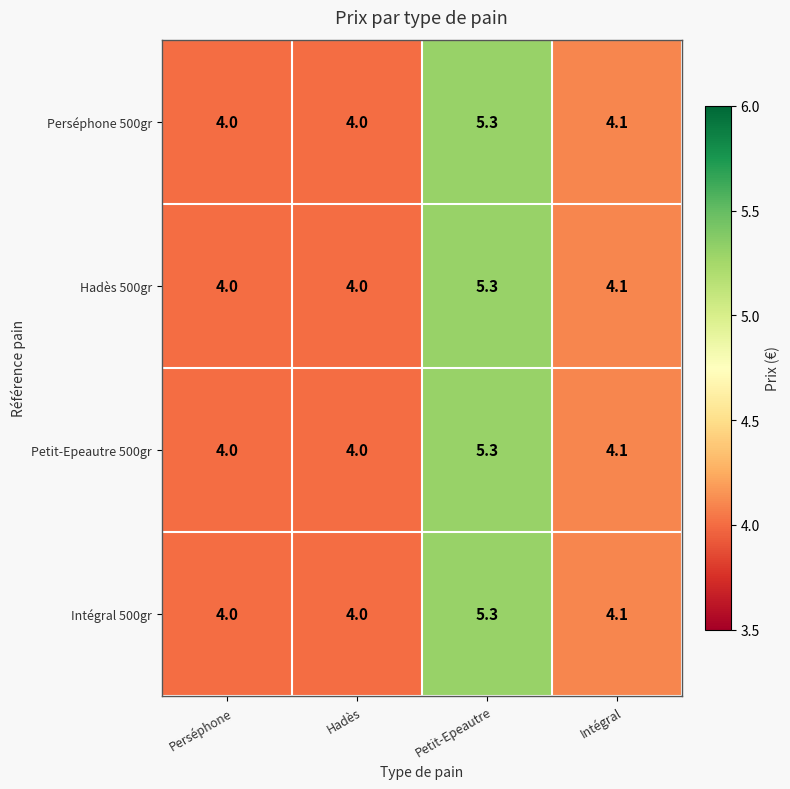

The Perséphone 500gr series shows 5.7 at Perséphone. True or false?

False